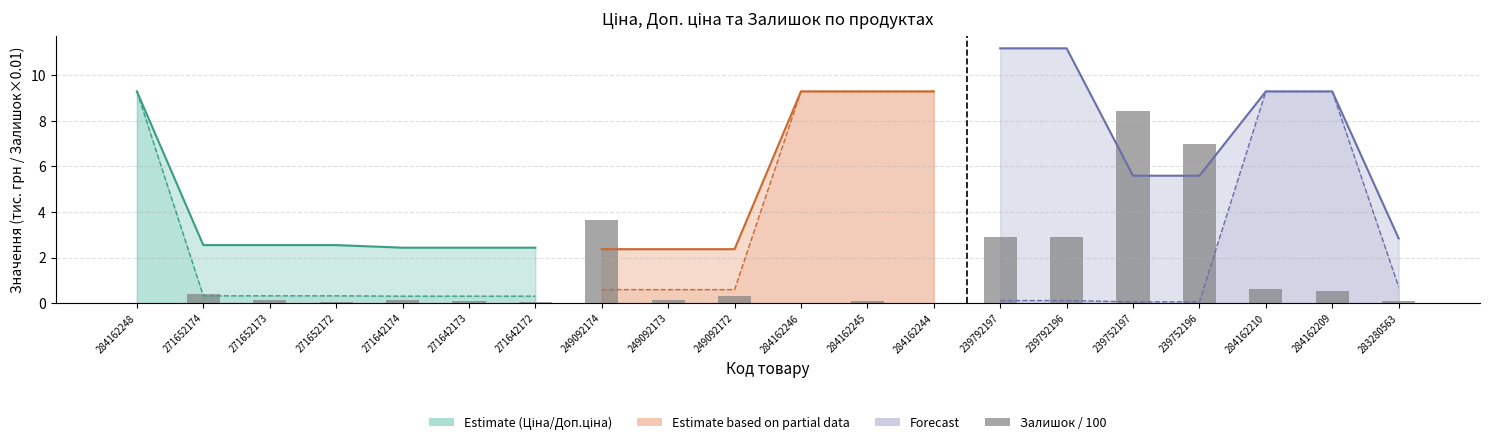

Between 271652172 and 271642174, which is larger?

271642174